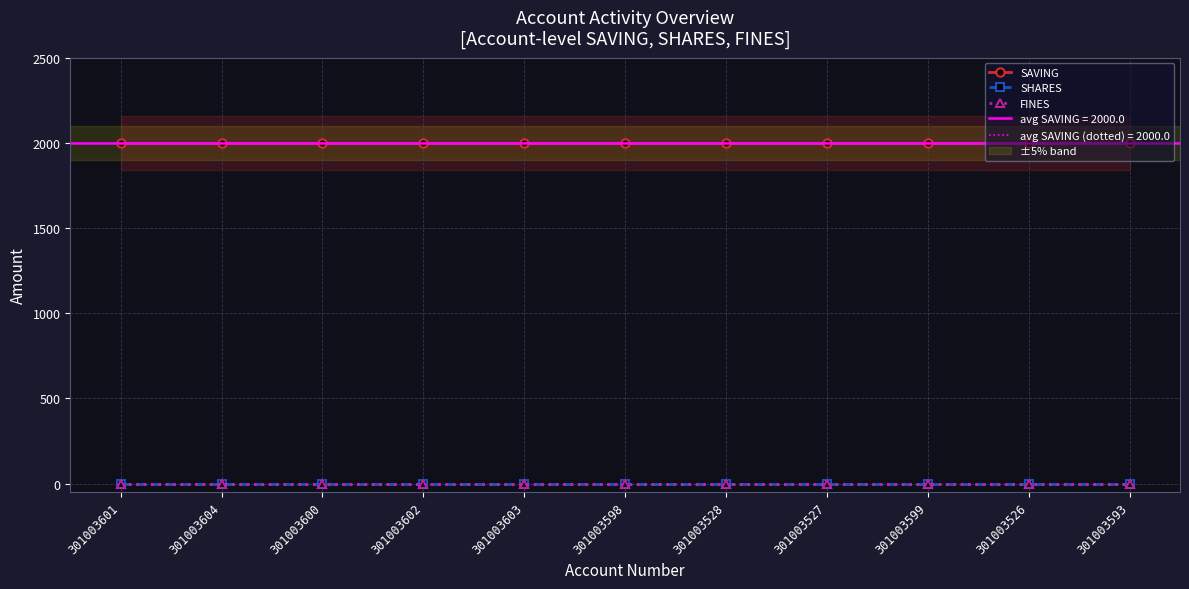

What is the sum of the SAVING values at 301003526 and 301003604?

4000